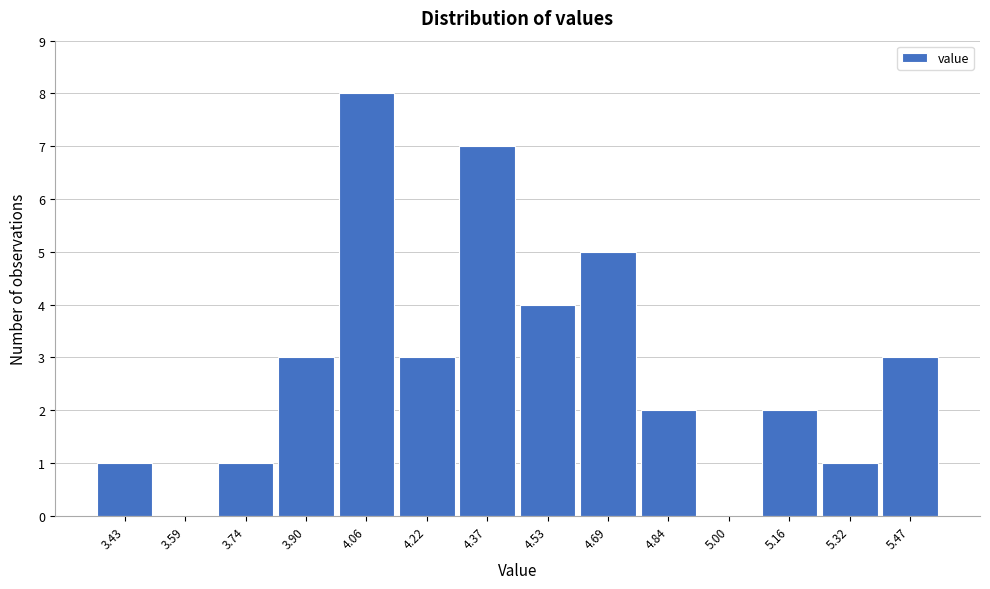

Reading left to right, what are all the values shown in this chart?

3.43=1	3.59=0	3.74=1	3.90=3	4.06=8	4.22=3	4.37=7	4.53=4	4.69=5	4.84=2	5.00=0	5.16=2	5.32=1	5.47=3